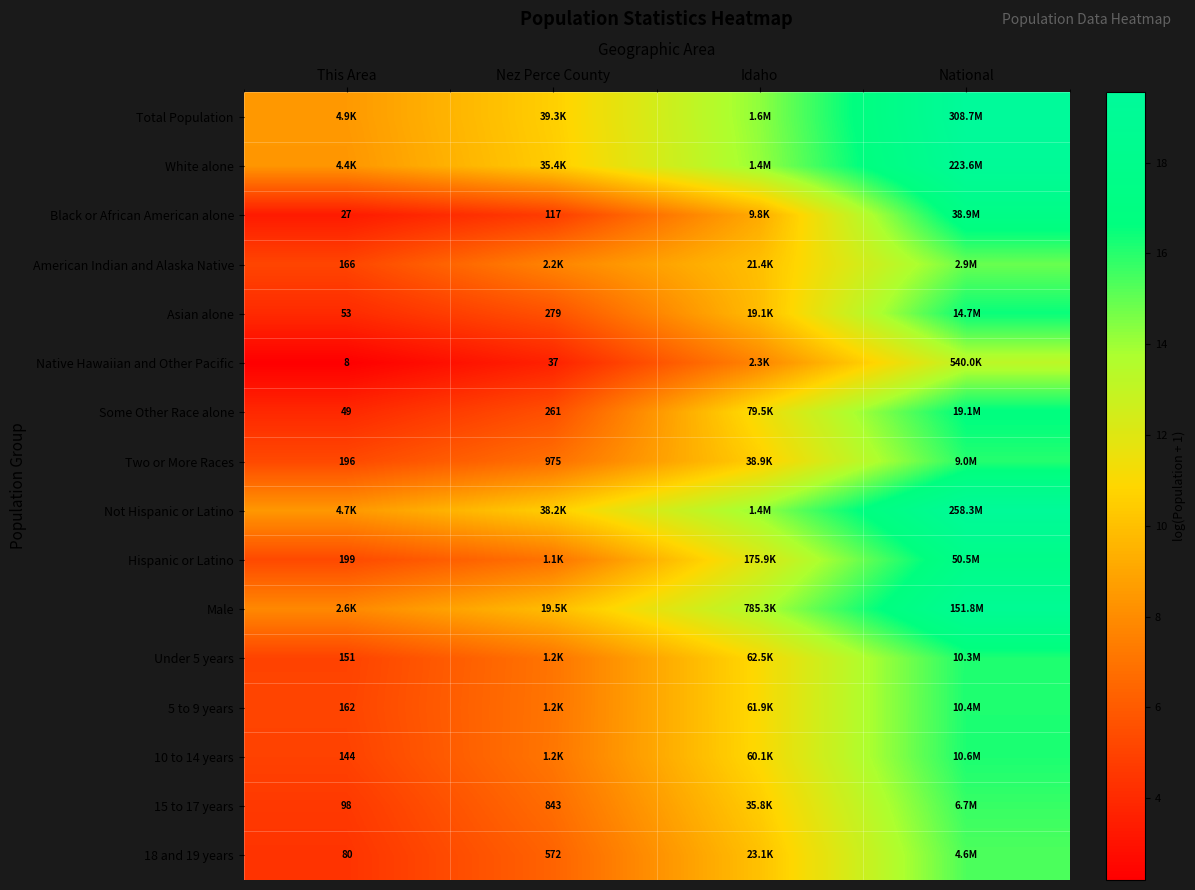

What is the spread (max minus min) of values at Idaho?

6.5